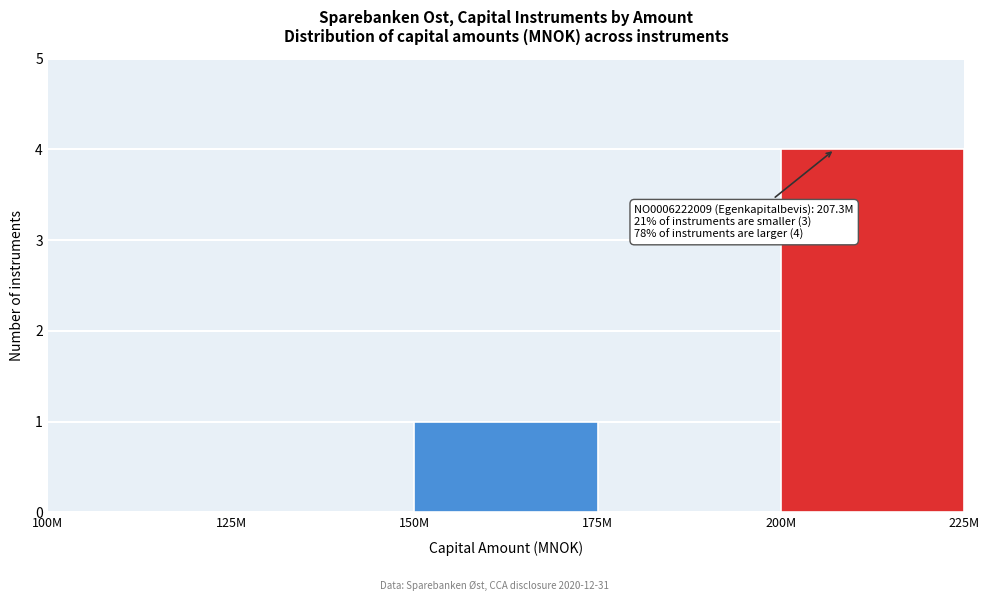

Reading left to right, what are all the values shown in this chart?

100M=0	125M=0	150M=1	175M=0	200M=4